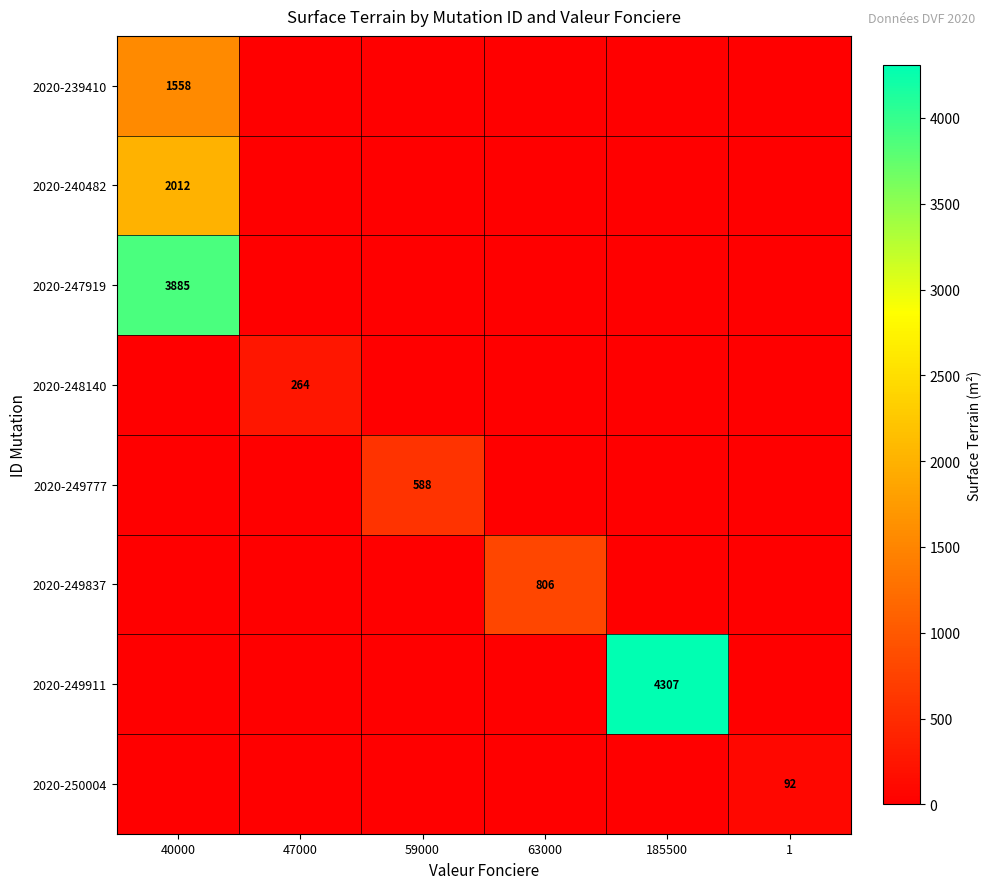

The value of 2020-239410 at 40000 is 814. True or false?

False